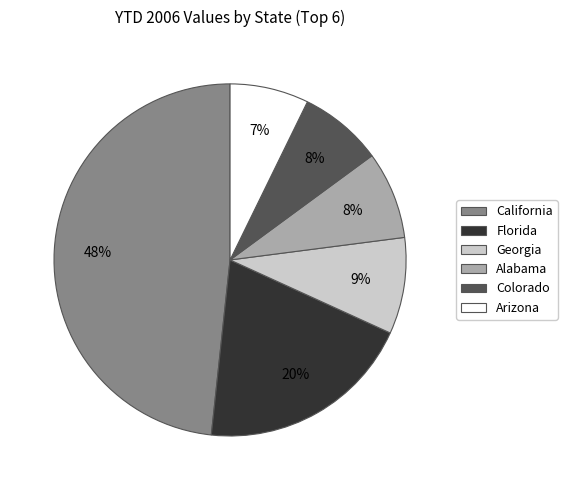

To the nearest percent, what is the difference between the largest and smallest slice percentages?

41%